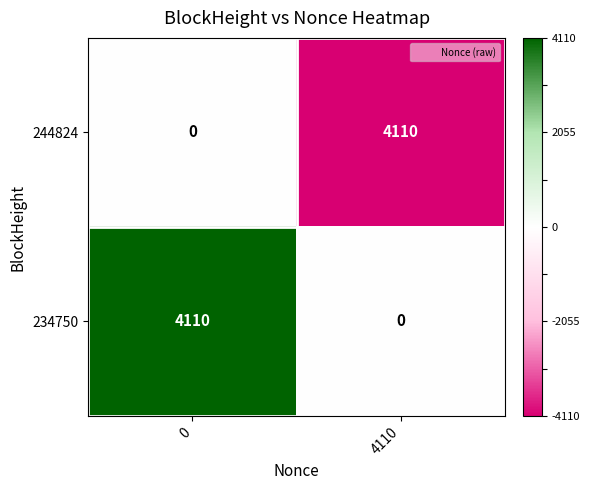

What is the minimum value shown in the chart?

0